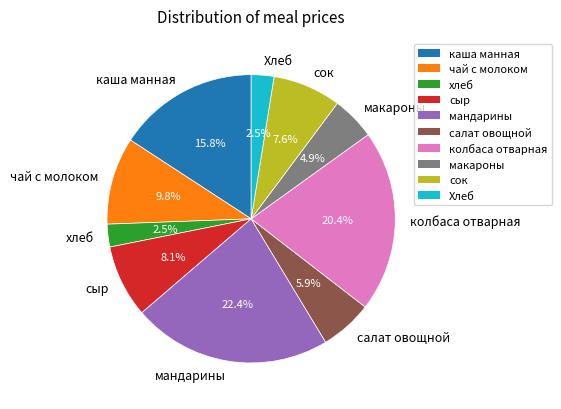

To the nearest percent, what percentage of the pie is мандарины?

22%